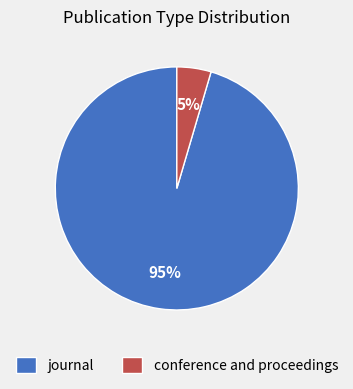

Is the sum of conference and proceedings and journal greater than half?

Yes